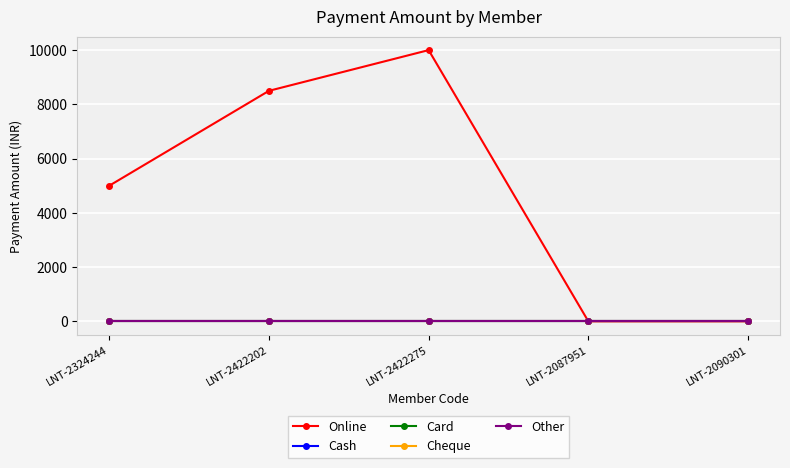

Does the chart have visible grid lines?

Yes